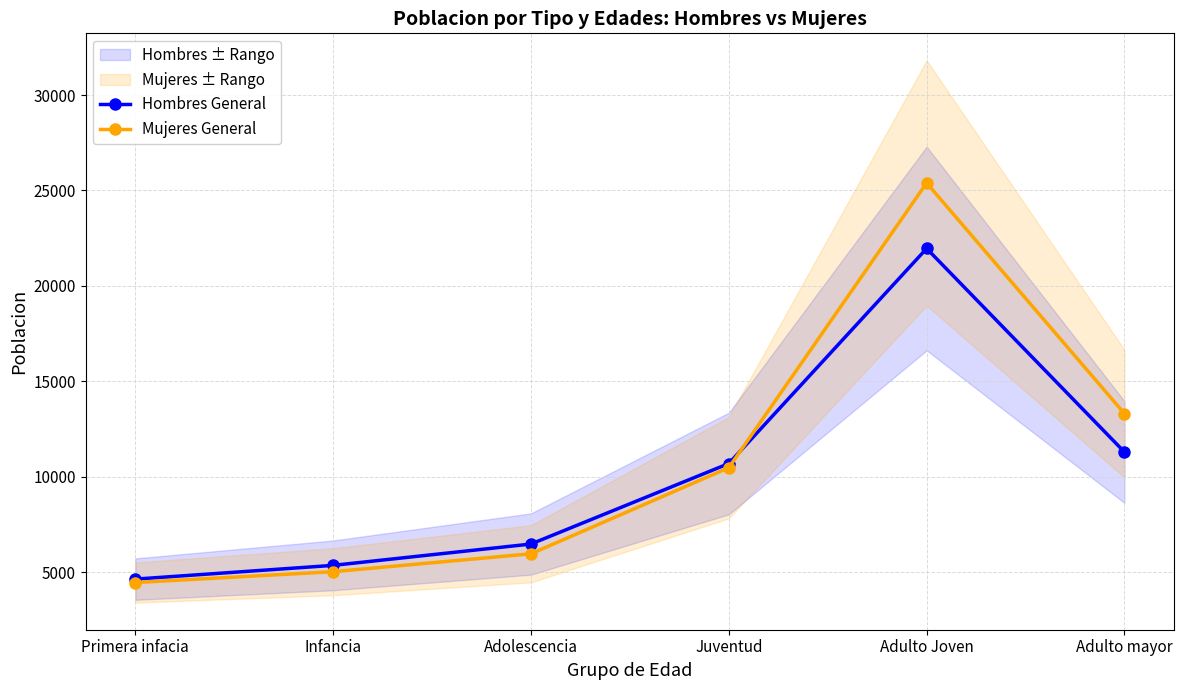

At how many categories does at least one series exceed 13683?

1